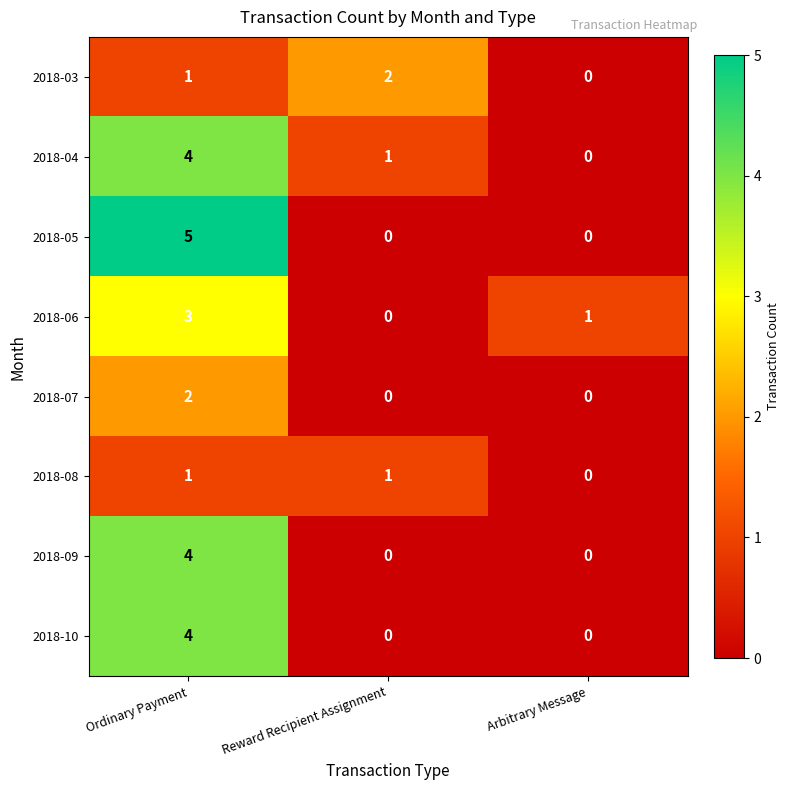

Is the value of 2018-07 at Arbitrary Message greater than the value of 2018-09 at Ordinary Payment?

No